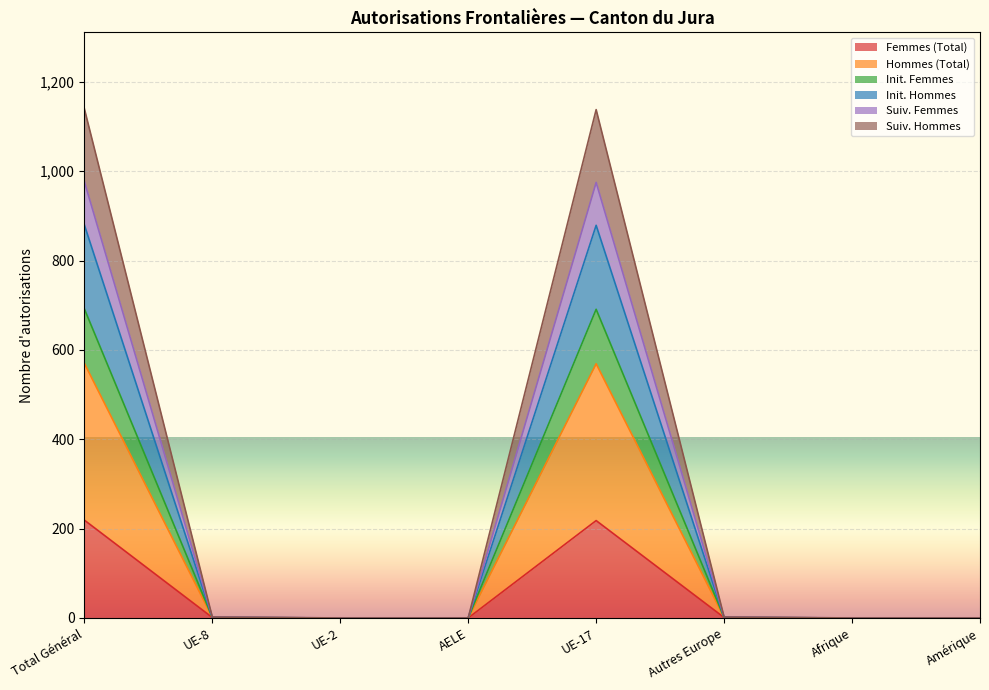

Is it true that Init. Hommes equals 0 at AELE?

True